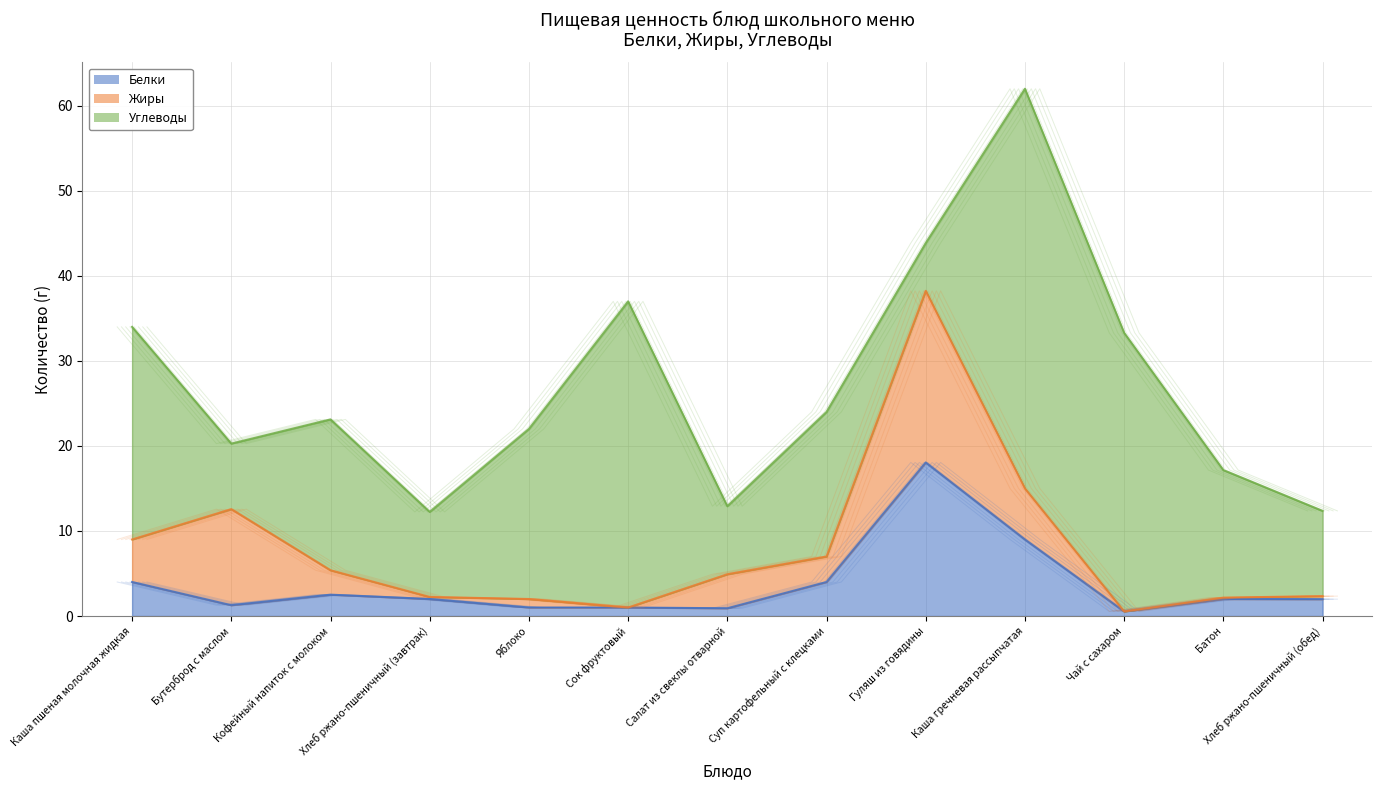

What is the maximum value for Жиры?

20.2